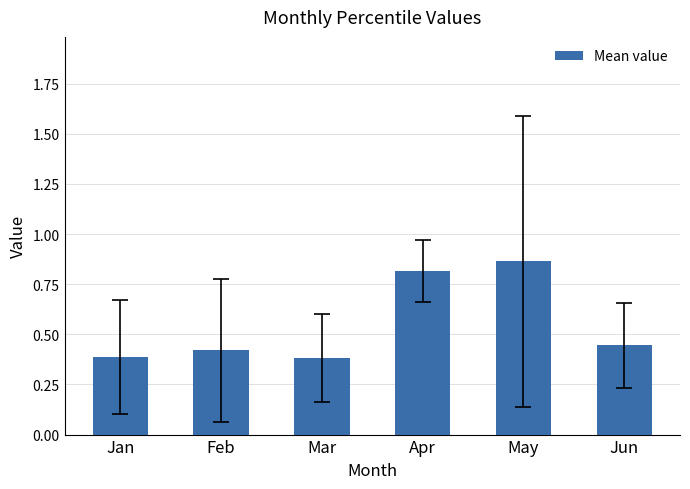

How many values are between 0 and 1?

6